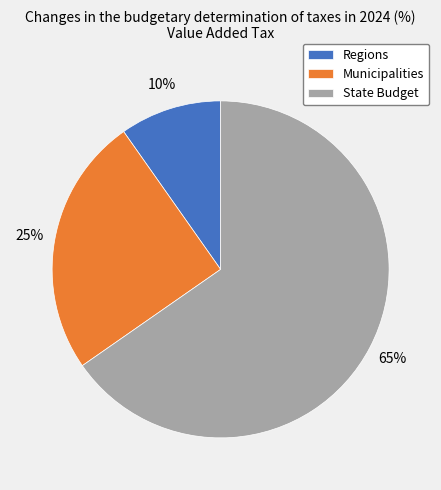

Which category accounts for the majority?

State Budget